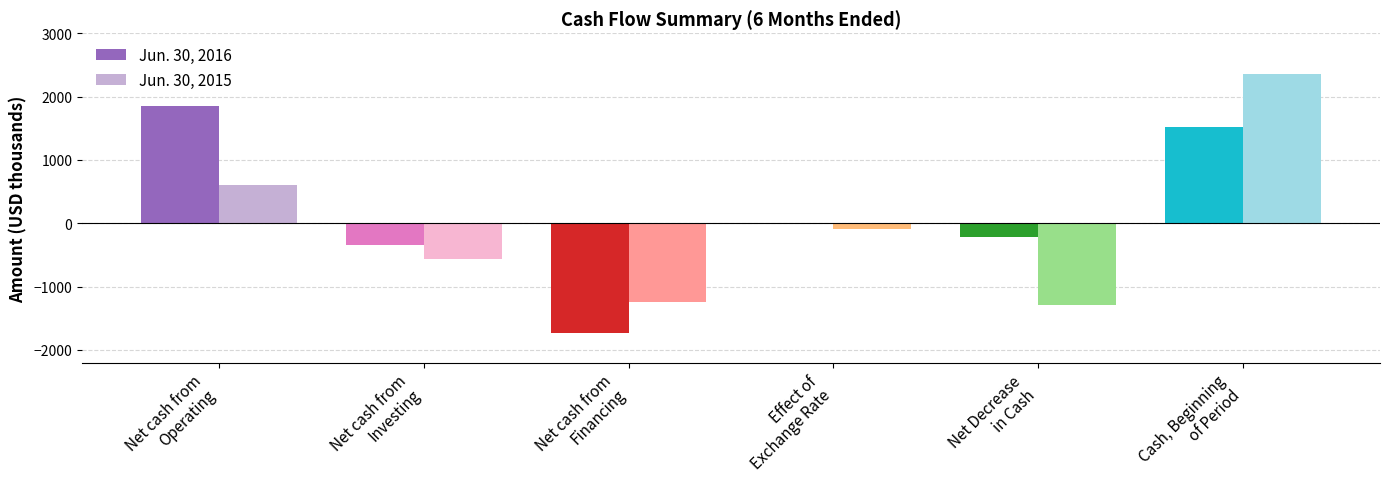

Which series has the largest total across all categories?

Jun. 30, 2016